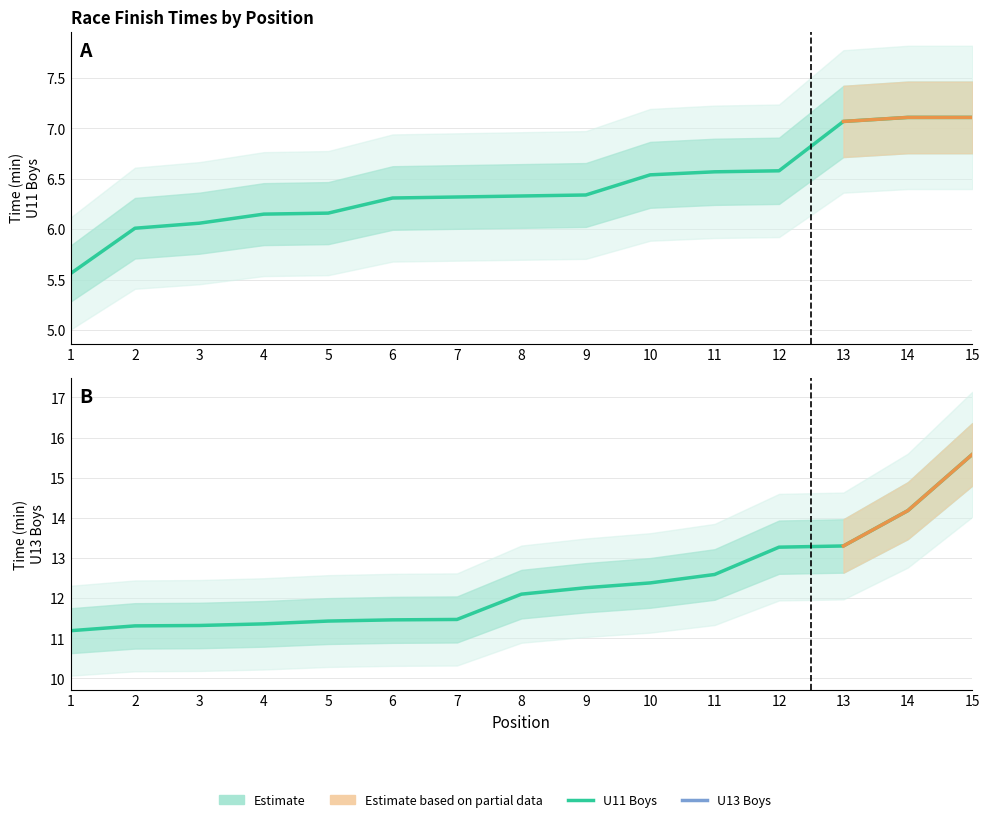

At how many categories does at least one series exceed 13?

4